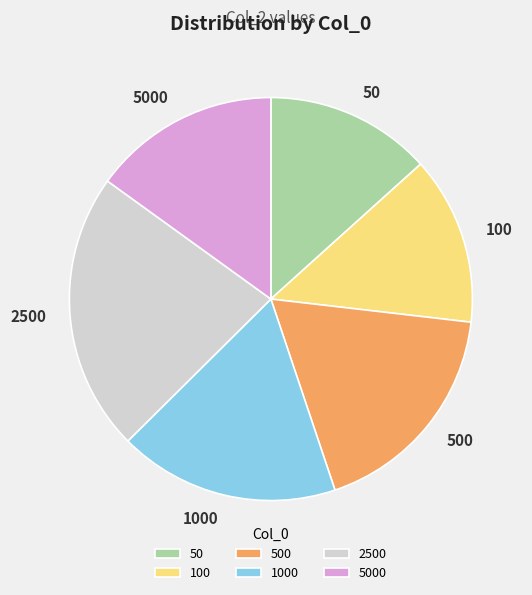

How many slices are in this pie chart?

6